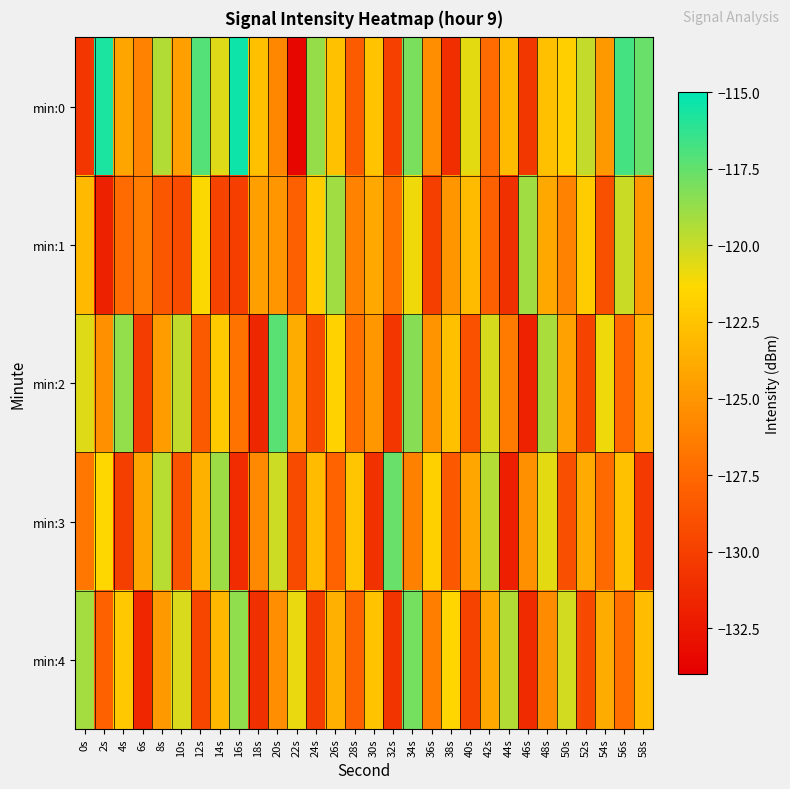

Reading right to left, transcribe all the data shown in this chart.

min:0: 58s=-117.6	56s=-116.8	54s=-124.8	52s=-119.9	50s=-121.8	48s=-122.7	46s=-130.6	44s=-123.0	42s=-127.4	40s=-120.7	38s=-131.0	36s=-125.4	34s=-118.1	32s=-130.0	30s=-122.5	28s=-128.3	26s=-122.6	24s=-118.8	22s=-133.6	20s=-125.8	18s=-122.7	16s=-115.3	14s=-120.5	12s=-117.1	10s=-124.5	8s=-119.4	6s=-126.1	4s=-124.2	2s=-115.7	0s=-130.6
min:1: 58s=-125.0	56s=-120.0	54s=-129.0	52s=-122.0	50s=-126.0	48s=-124.0	46s=-119.0	44s=-131.0	42s=-128.0	40s=-123.0	38s=-125.0	36s=-130.0	34s=-121.0	32s=-127.0	30s=-124.0	28s=-126.0	26s=-119.0	24s=-122.0	22s=-128.0	20s=-125.0	18s=-124.5	16s=-130.1	14s=-129.7	12s=-121.2	10s=-129.3	8s=-128.5	6s=-126.4	4s=-127.4	2s=-131.9	0s=-123.1
min:2: 58s=-123.3	56s=-127.6	54s=-121.0	52s=-129.7	50s=-124.4	48s=-119.2	46s=-131.8	44s=-126.5	42s=-120.3	40s=-128.9	38s=-122.7	36s=-125.1	34s=-118.4	32s=-130.6	30s=-124.9	28s=-127.2	26s=-121.7	24s=-129.4	22s=-123.8	20s=-117.3	18s=-131.5	16s=-126.9	14s=-122.1	12s=-128.4	10s=-119.8	8s=-124.6	6s=-130.2	4s=-118.7	2s=-125.3	0s=-120.5
min:3: 58s=-130.3	56s=-122.6	54s=-127.4	52s=-123.9	50s=-129.1	48s=-120.7	46s=-125.3	44s=-132.0	42s=-119.5	40s=-124.1	38s=-128.5	36s=-121.8	34s=-126.2	32s=-117.6	30s=-130.9	28s=-122.4	26s=-127.8	24s=-123.0	22s=-129.3	20s=-120.1	18s=-125.7	16s=-131.2	14s=-118.9	12s=-123.5	10s=-128.8	8s=-119.6	6s=-124.2	4s=-130.0	2s=-121.4	0s=-126.8
min:4: 58s=-122.9	56s=-127.1	54s=-123.8	52s=-129.4	50s=-120.2	48s=-125.6	46s=-131.3	44s=-119.4	42s=-124.0	40s=-129.8	38s=-121.5	36s=-126.3	34s=-117.9	32s=-130.7	30s=-122.5	28s=-128.0	26s=-123.6	24s=-130.2	22s=-120.8	20s=-125.4	18s=-131.0	16s=-118.6	14s=-123.2	12s=-129.6	10s=-120.4	8s=-124.8	6s=-131.6	4s=-122.2	2s=-127.9	0s=-119.1